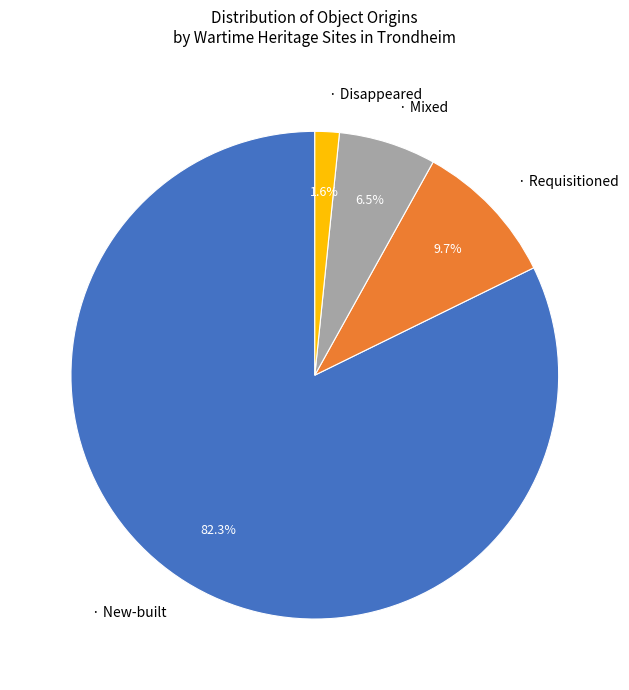

Does any single category account for the majority?

Yes